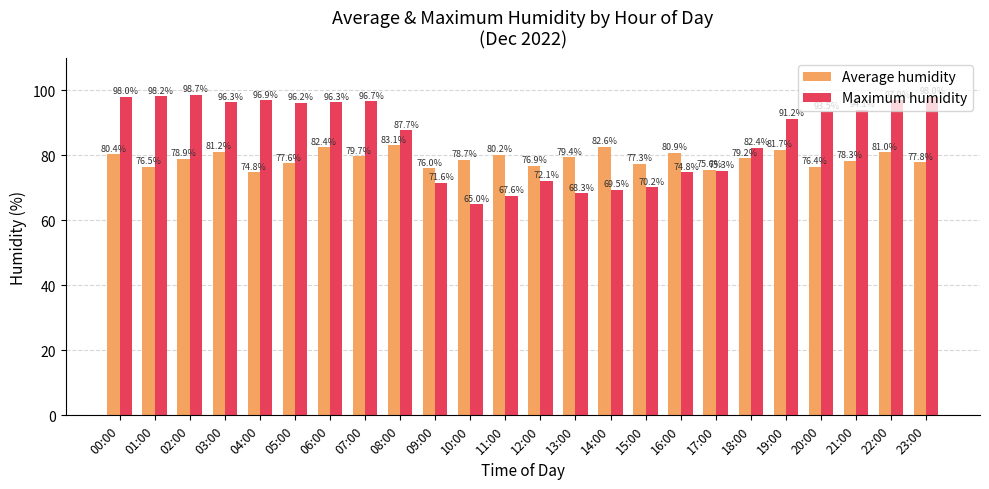

What are all the series names shown in the legend?

Average humidity, Maximum humidity